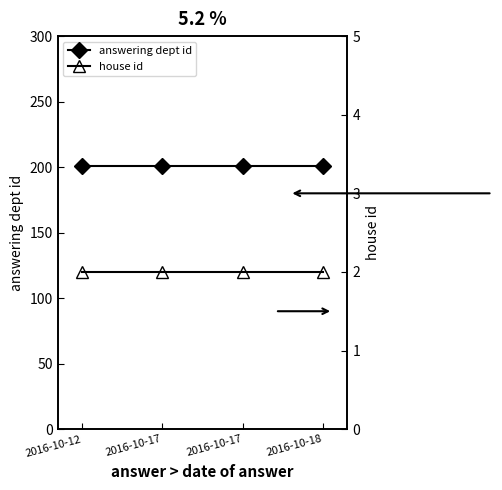

Is it true that answering dept id equals 302 at 2016-10-17?

False